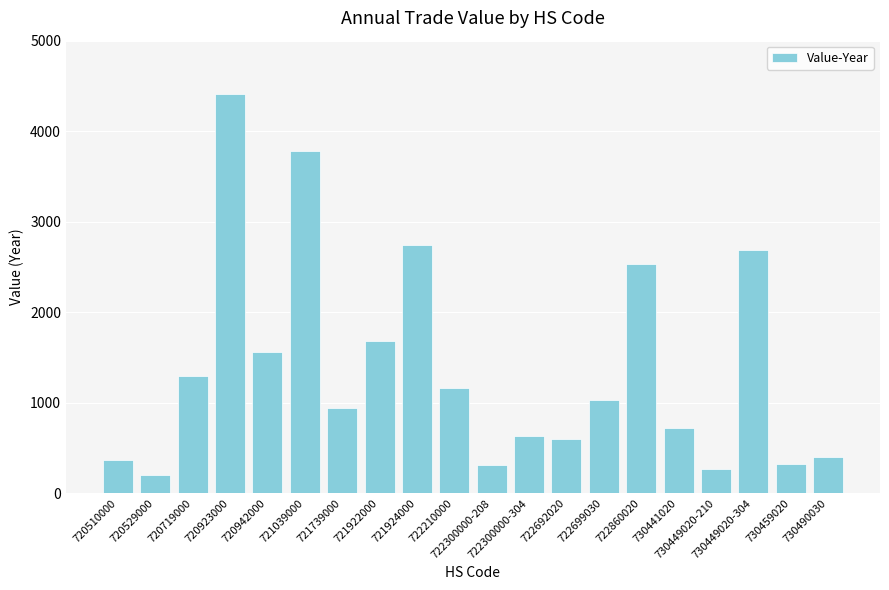

The chart shows a value of 268 at 730449020-210. True or false?

True